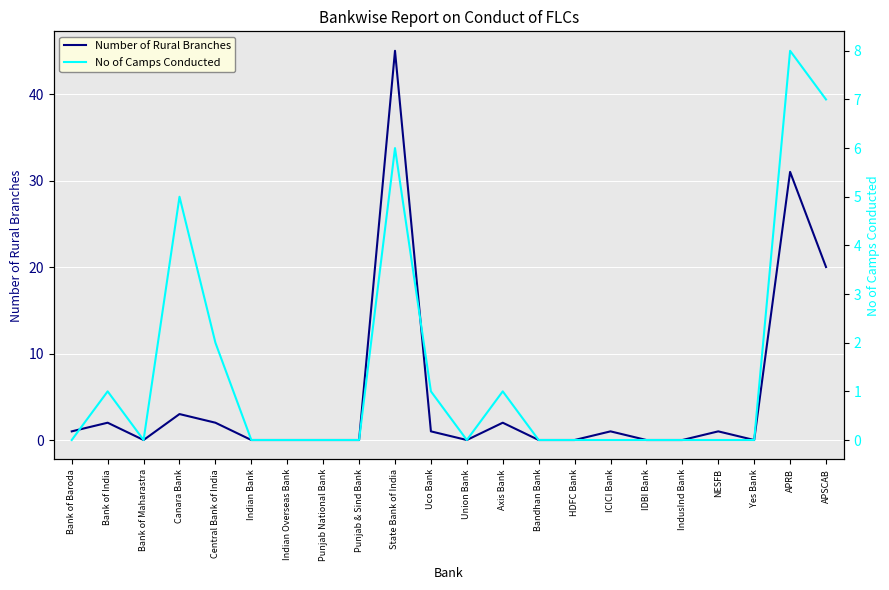

What is the label of the 22nd point from the right?

Bank of Baroda